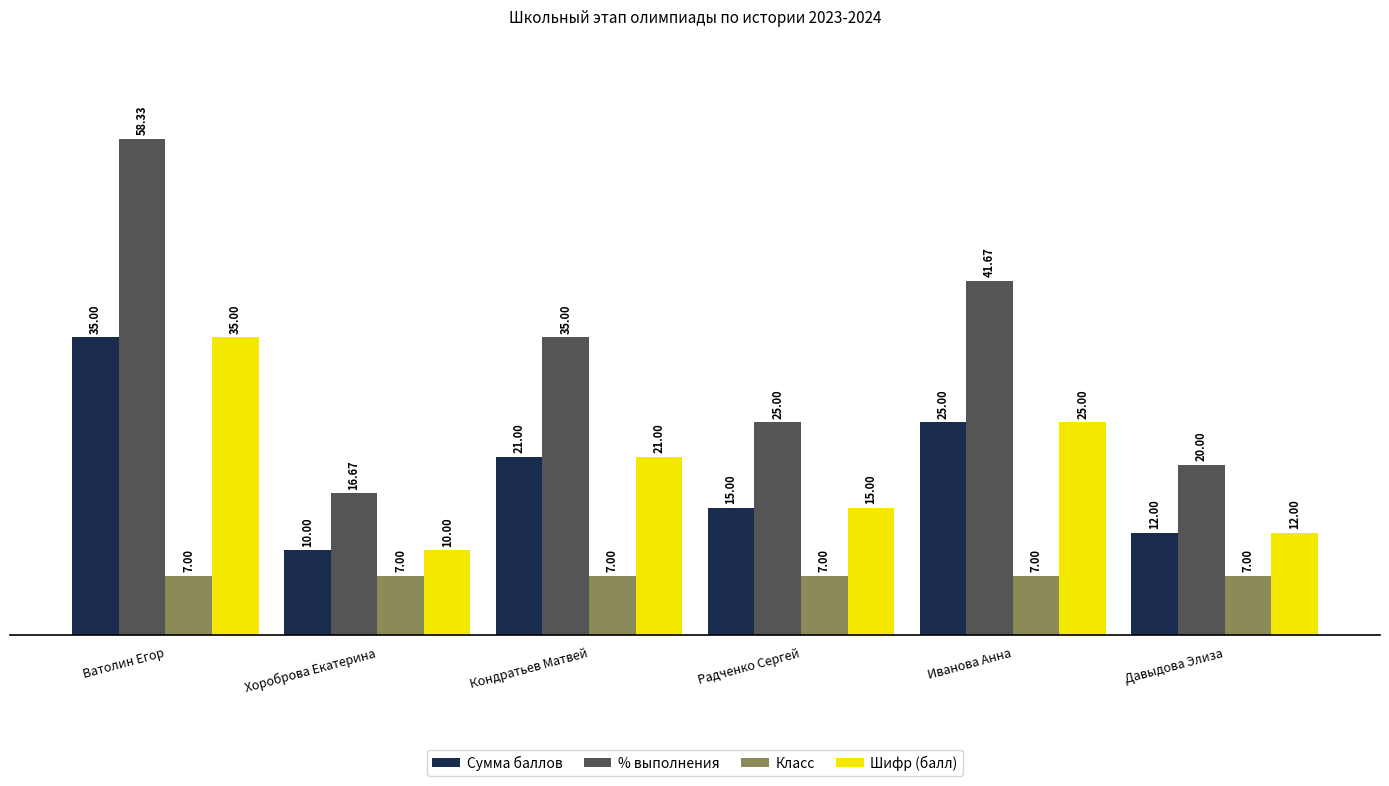

Reading left to right, what are all the values shown in this chart?

Сумма баллов: Ватолин Егор=35.0	Хороброва Екатерина=10.0	Кондратьев Матвей=21.0	Радченко Сергей=15.0	Иванова Анна=25.0	Давыдова Элиза=12.0
% выполнения: Ватолин Егор=58.3	Хороброва Екатерина=16.7	Кондратьев Матвей=35.0	Радченко Сергей=25.0	Иванова Анна=41.7	Давыдова Элиза=20.0
Класс: Ватолин Егор=7.0	Хороброва Екатерина=7.0	Кондратьев Матвей=7.0	Радченко Сергей=7.0	Иванова Анна=7.0	Давыдова Элиза=7.0
Шифр (балл): Ватолин Егор=35.0	Хороброва Екатерина=10.0	Кондратьев Матвей=21.0	Радченко Сергей=15.0	Иванова Анна=25.0	Давыдова Элиза=12.0